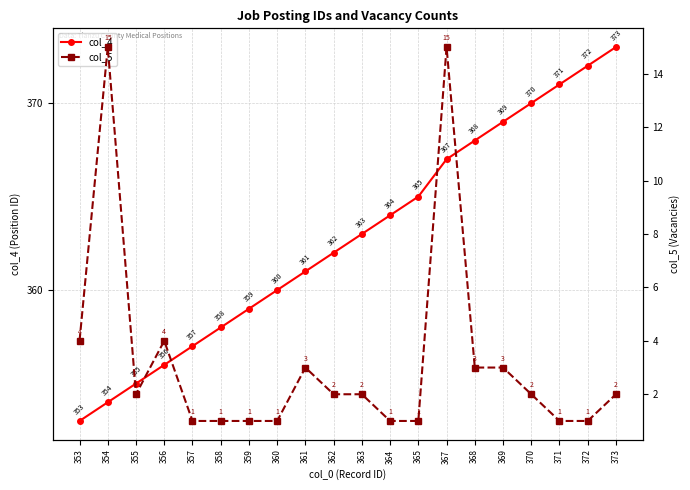

At which label is col_5 closest to 8?

353